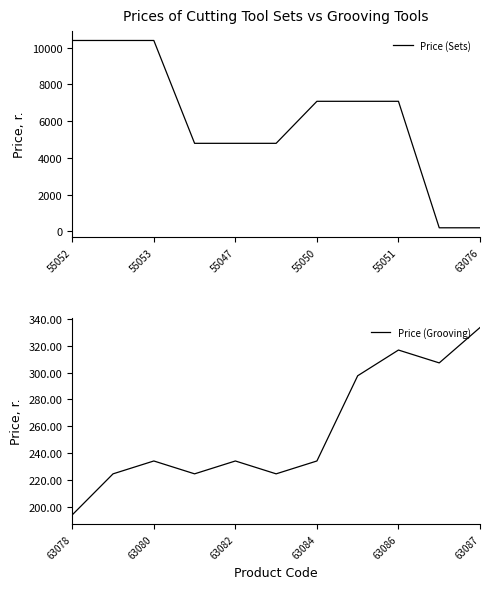

Is it true that Price (Sets) equals 10386.0 at 55053?

True